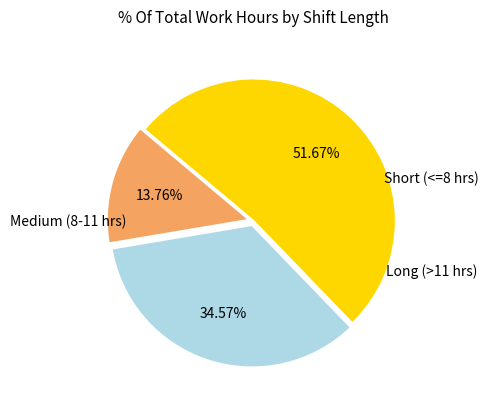

Is there a majority slice in this chart?

Yes